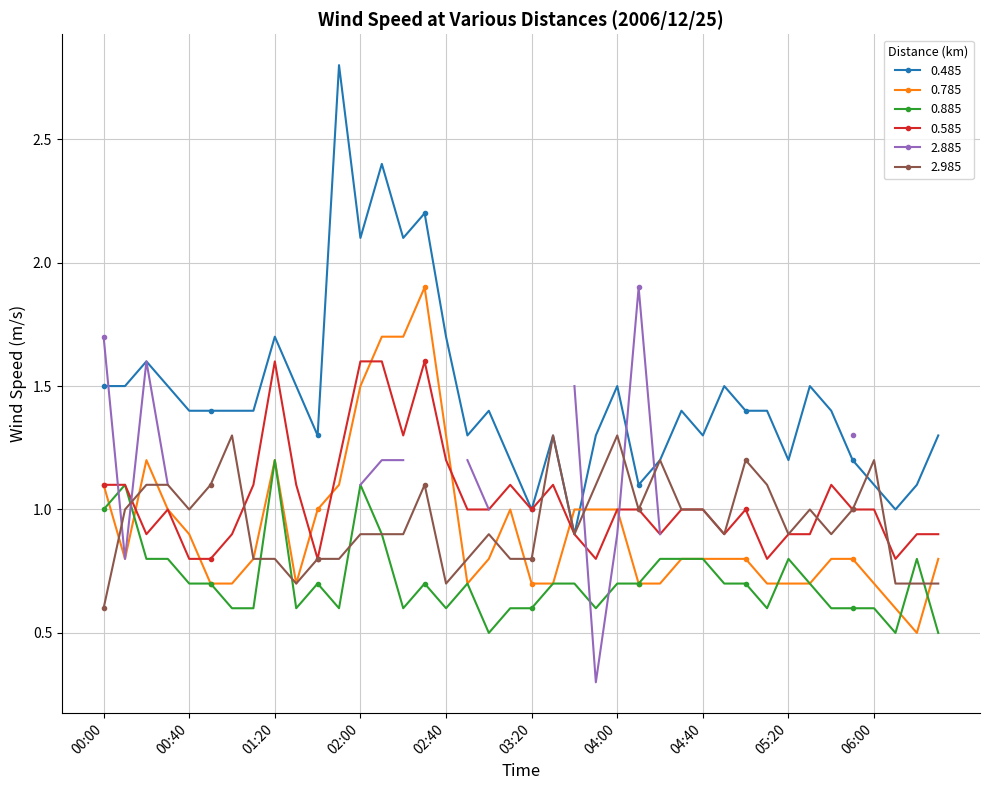

Where is 0.585 nearest to the value 1?

00:30